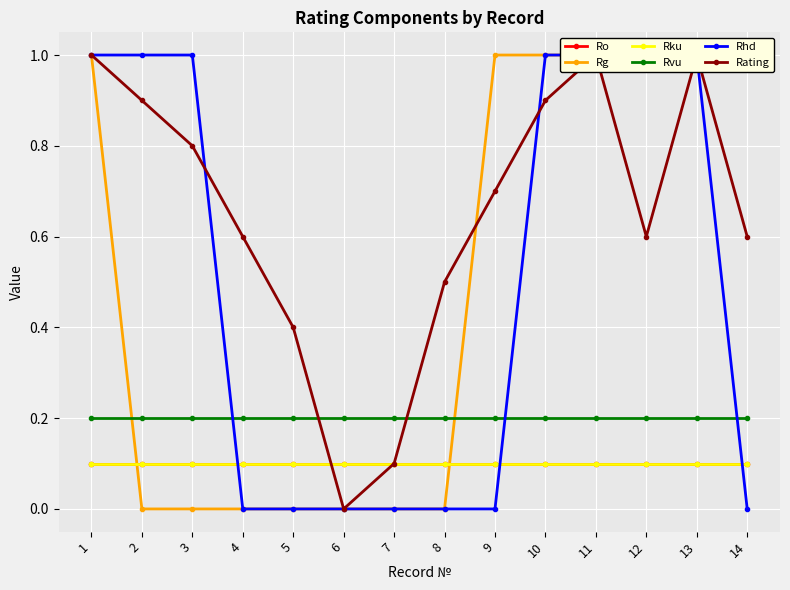

True or false: Rku has a value of 0.2 at 4.

False